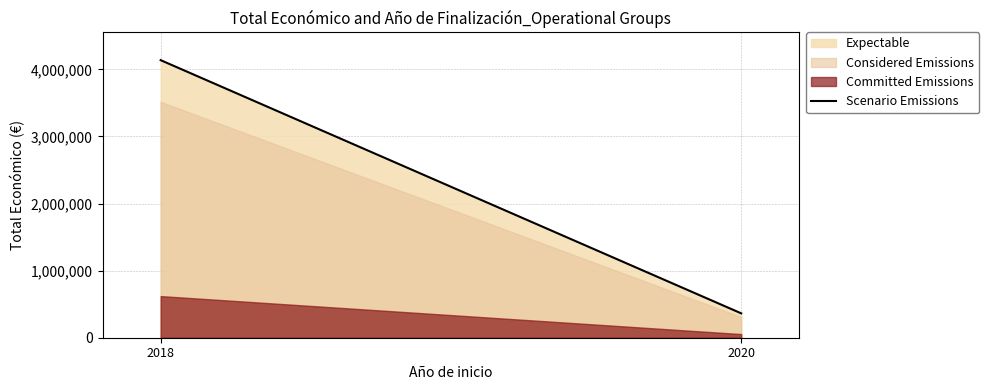

What is the lowest value of the Scenario Emissions series?

363424.0